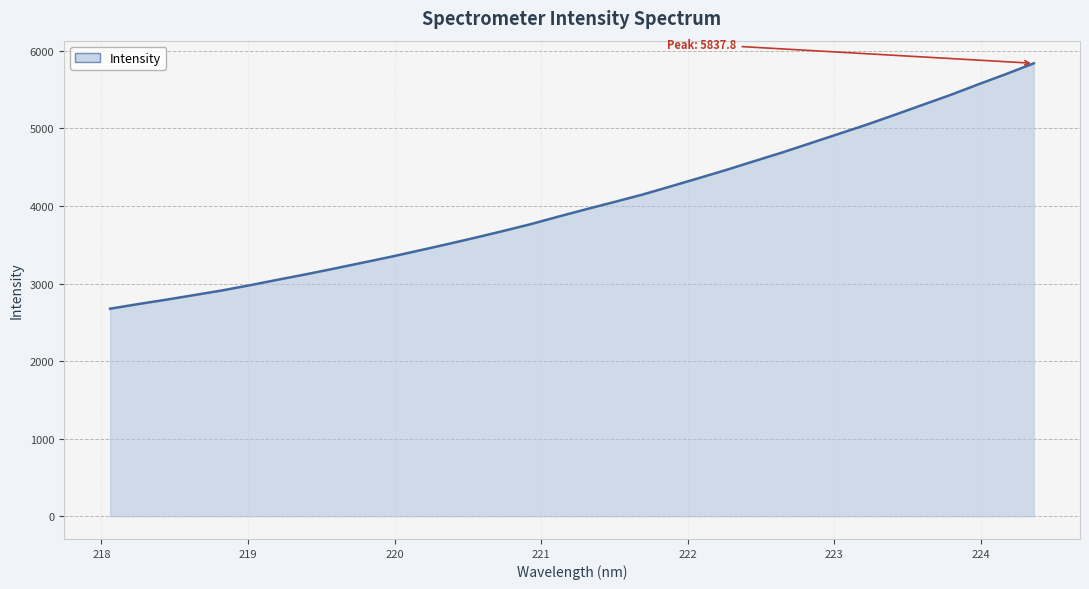

What is the maximum value shown in the chart?

5837.8